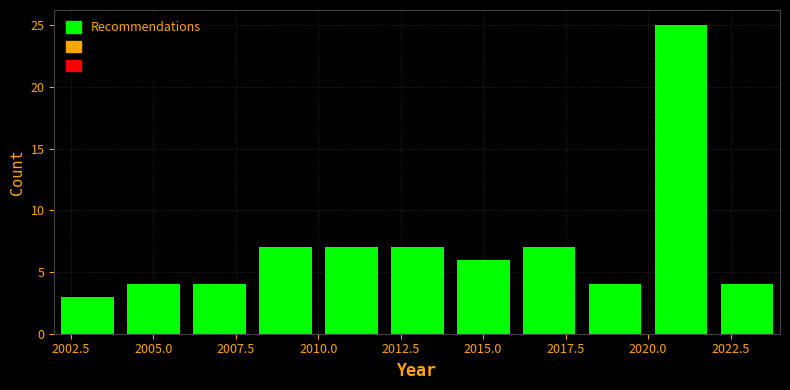

Over which range of the x-axis is the bar tallest?

2020 to 2022